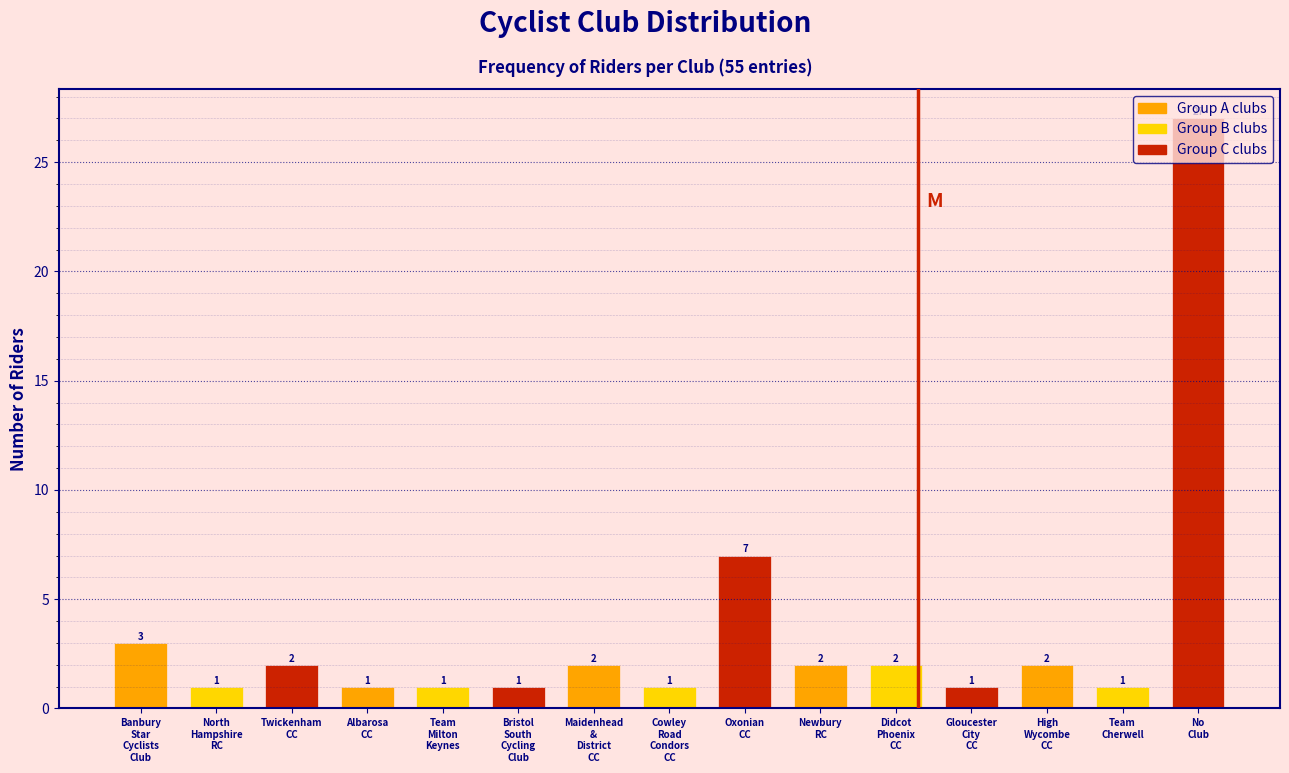

What is the difference between the maximum and second lowest values?

26